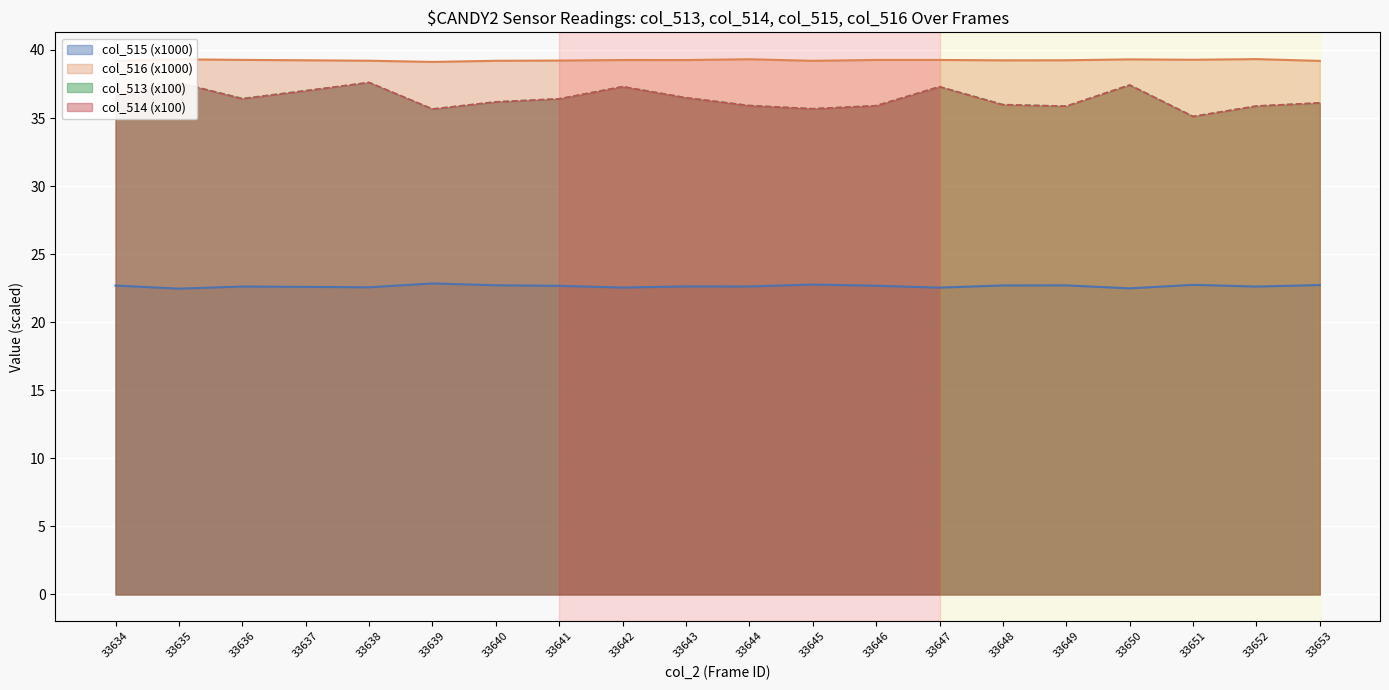

What is the total value across all series at 33641?

134.7